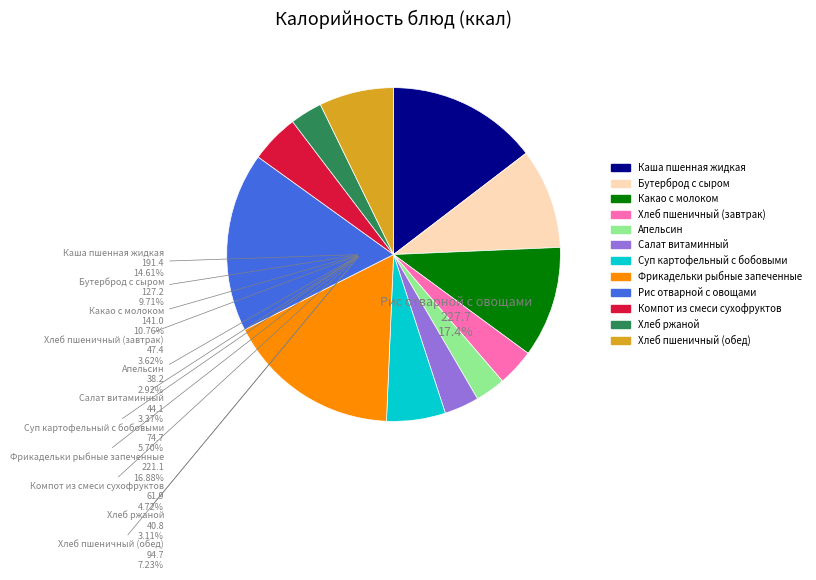

What is the largest slice in the pie chart?

Рис отварной с овощами